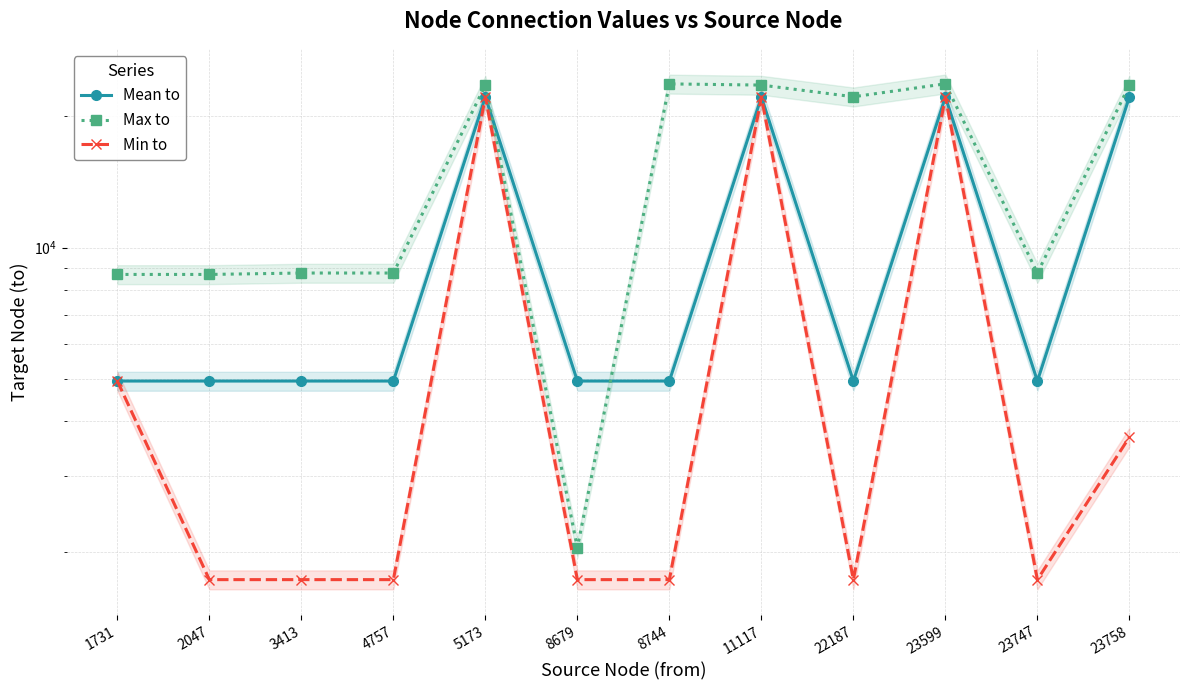

Which series has the widest spread of values?

Max to